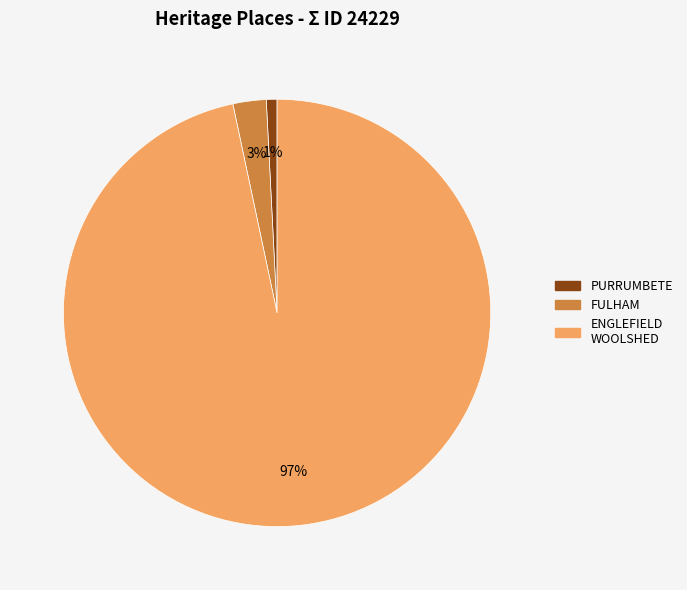

Is there any slice that represents more than half of the pie?

Yes